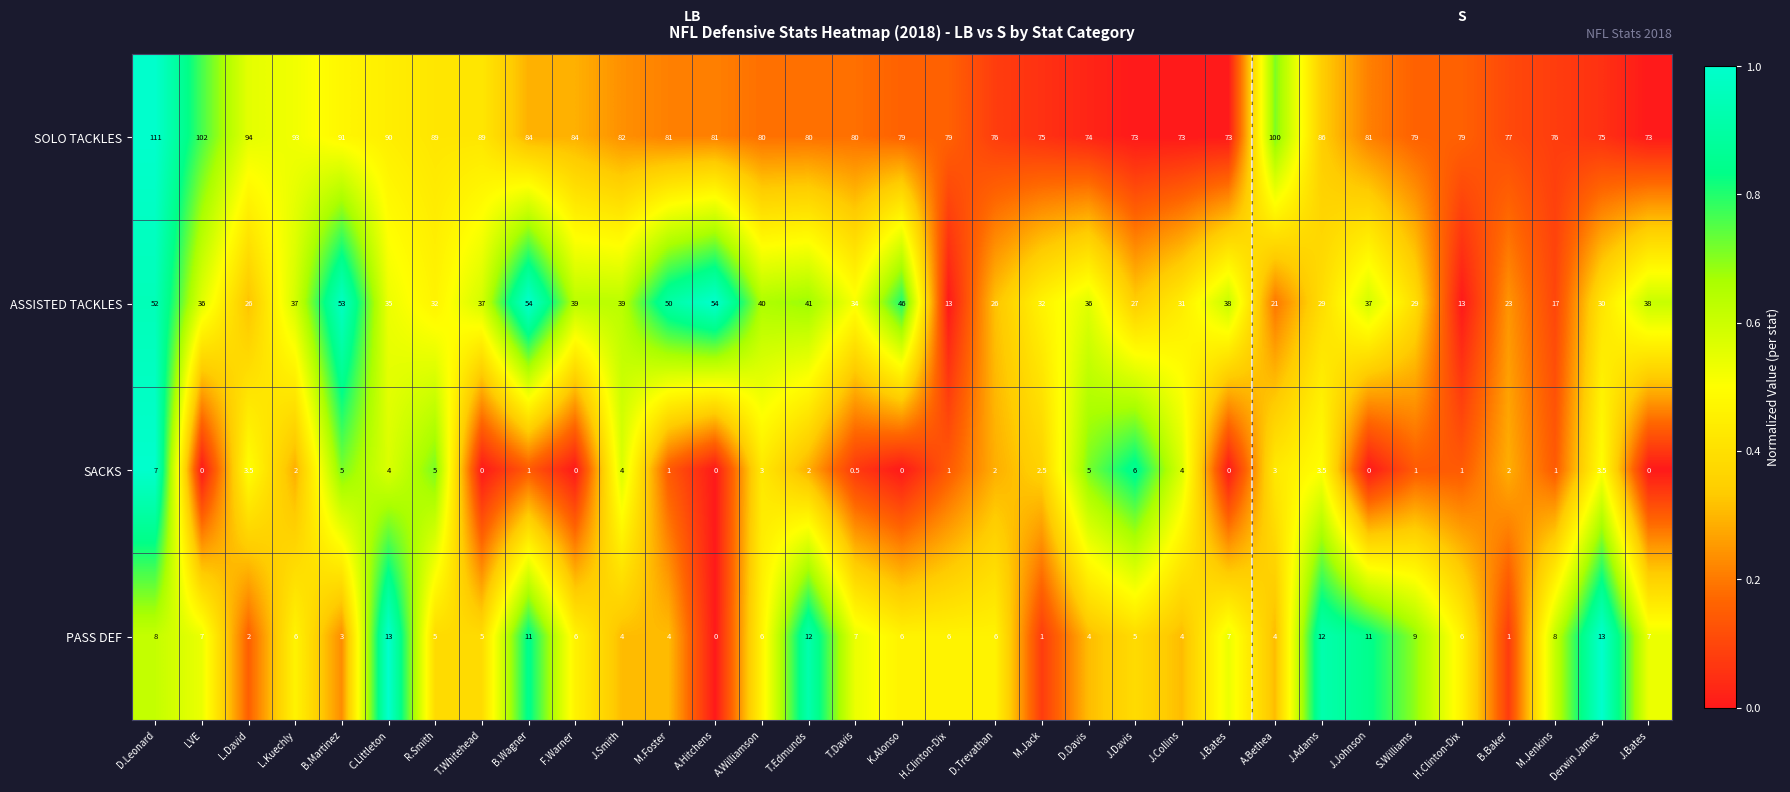

How many categories are shown in the chart?

33